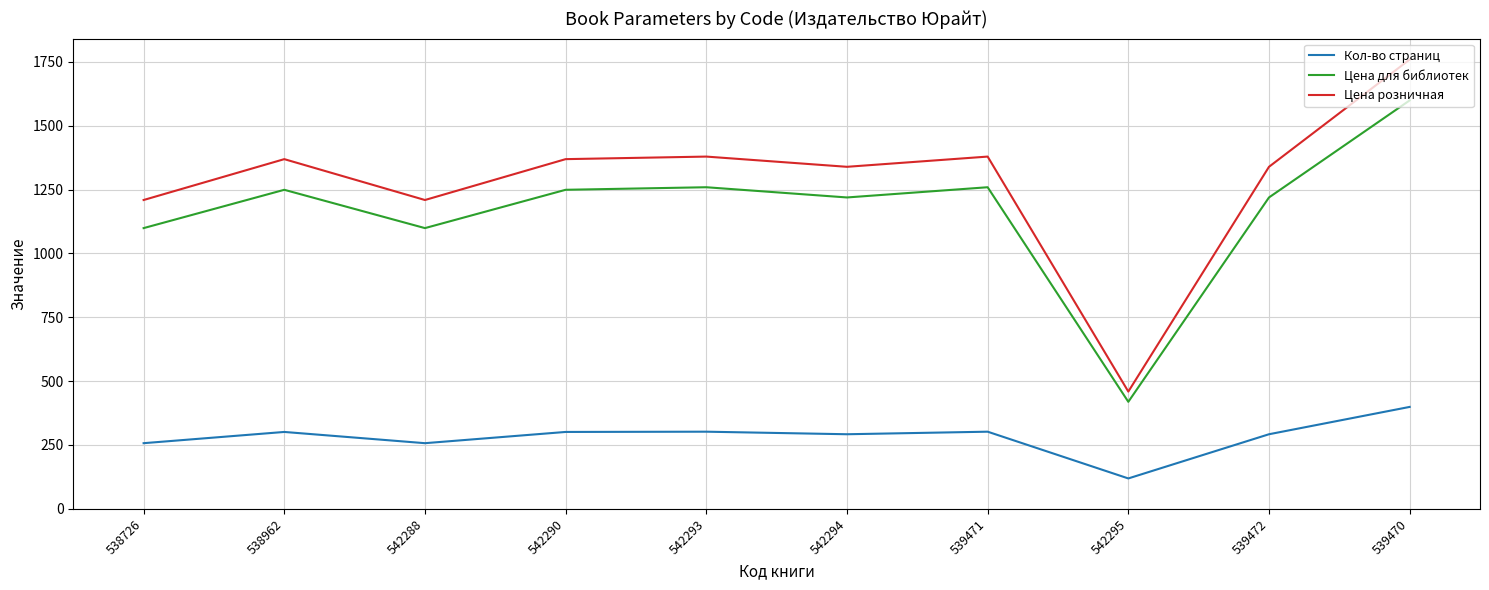

Which series has the widest spread of values?

Цена розничная